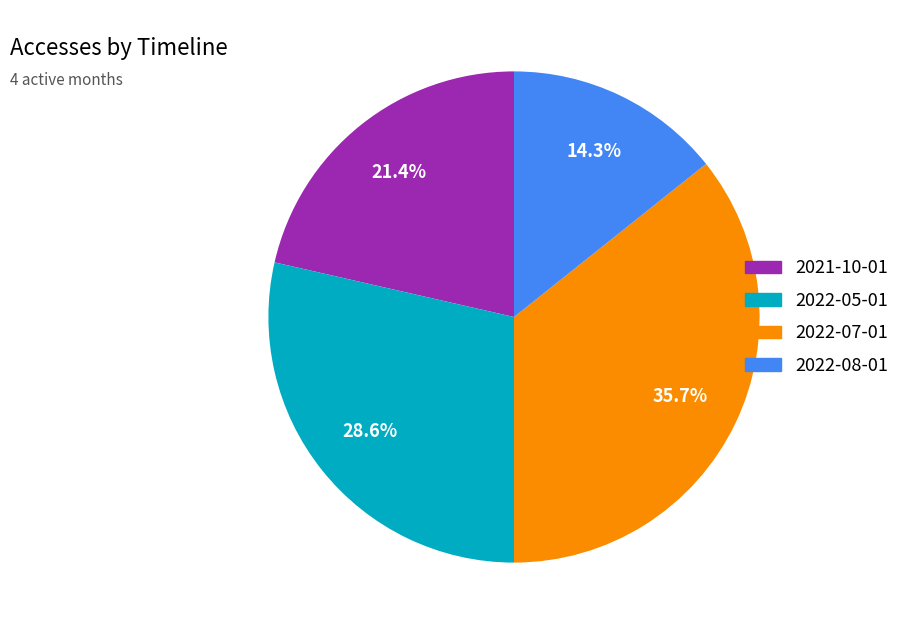

Is there any slice that represents more than half of the pie?

No